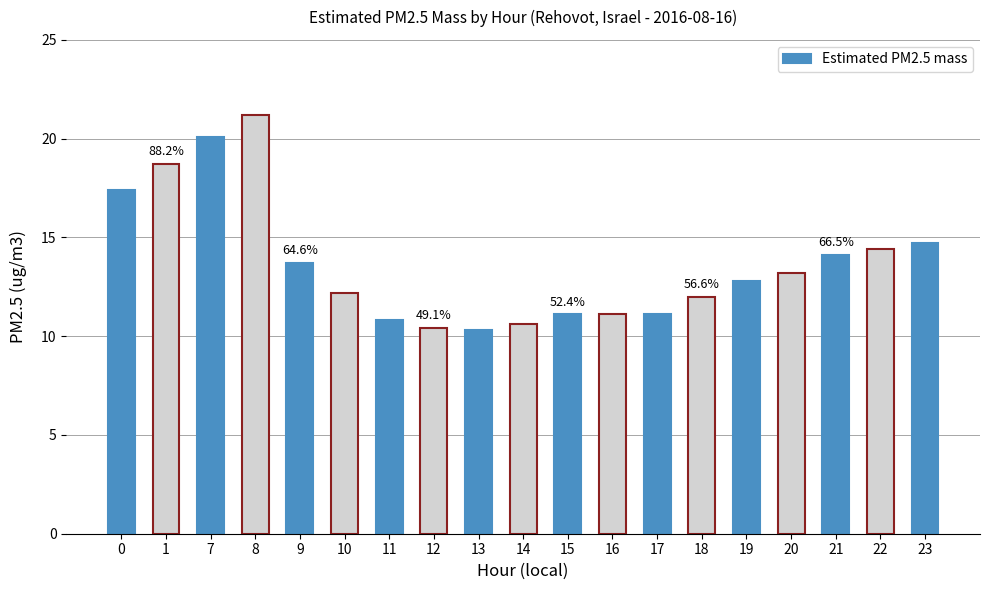

True or false: the data shows 32.0 at 1.

False